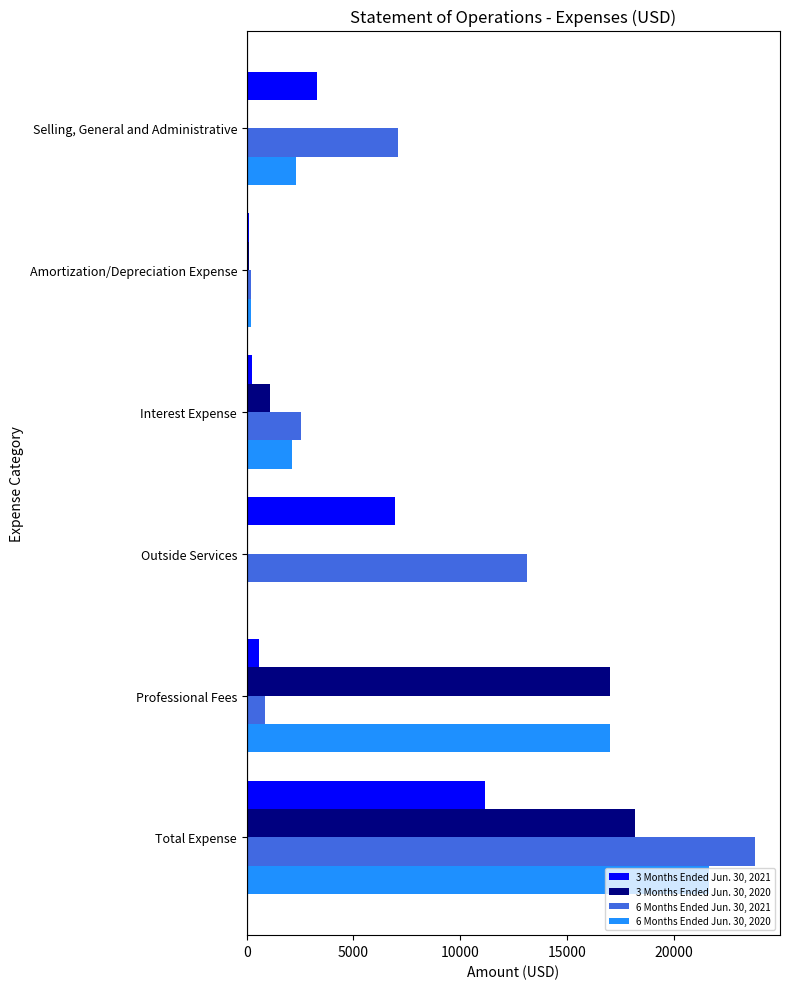

Is it true that 6 Months Ended Jun. 30, 2020 equals 31108 at Total Expense?

False